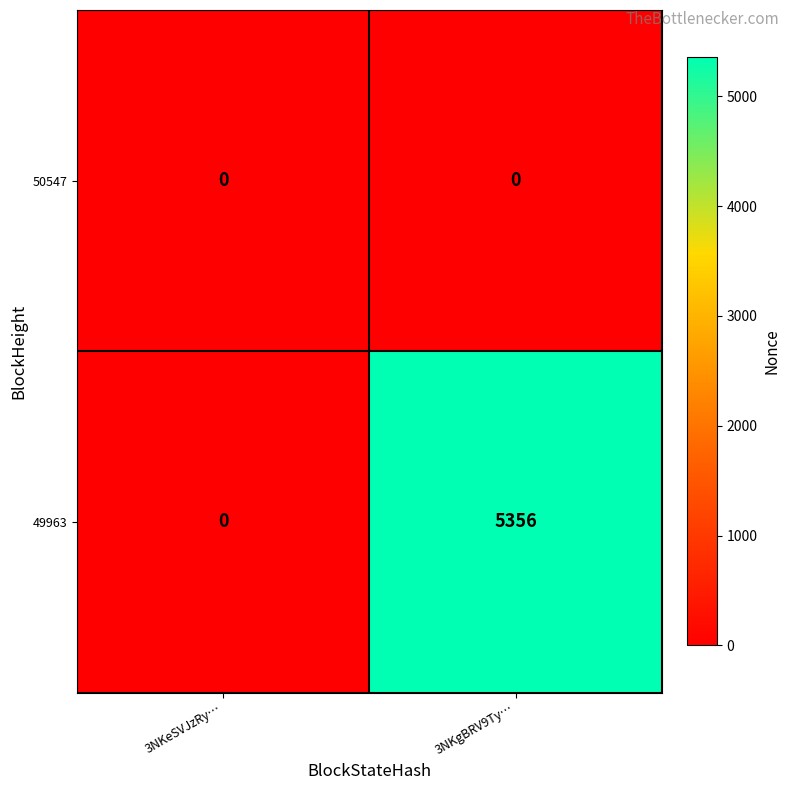

Reading left to right, list all the values displayed in this chart.

50547: 0	0
49963: 0	5356